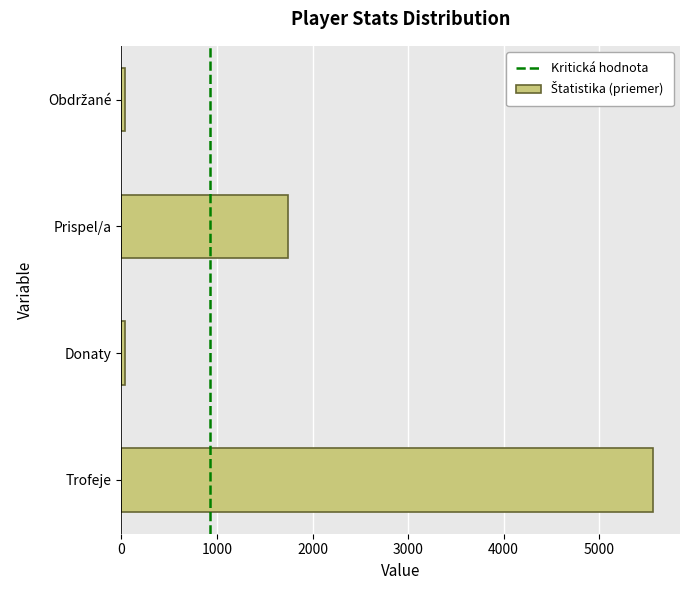

Reading top to bottom, transcribe all the data shown in this chart.

34.5	1742.6	34.5	5569.3